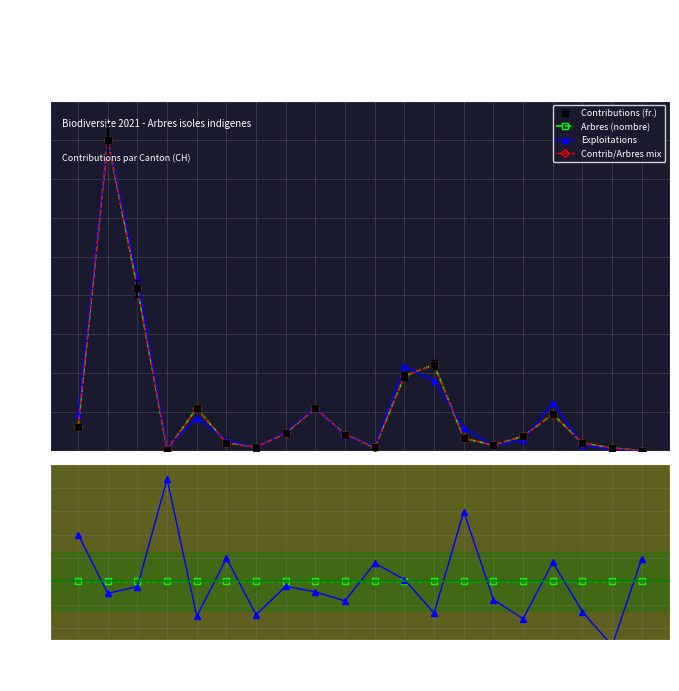

At which category does Contrib/Arbres mix reach its first local valley?

UR